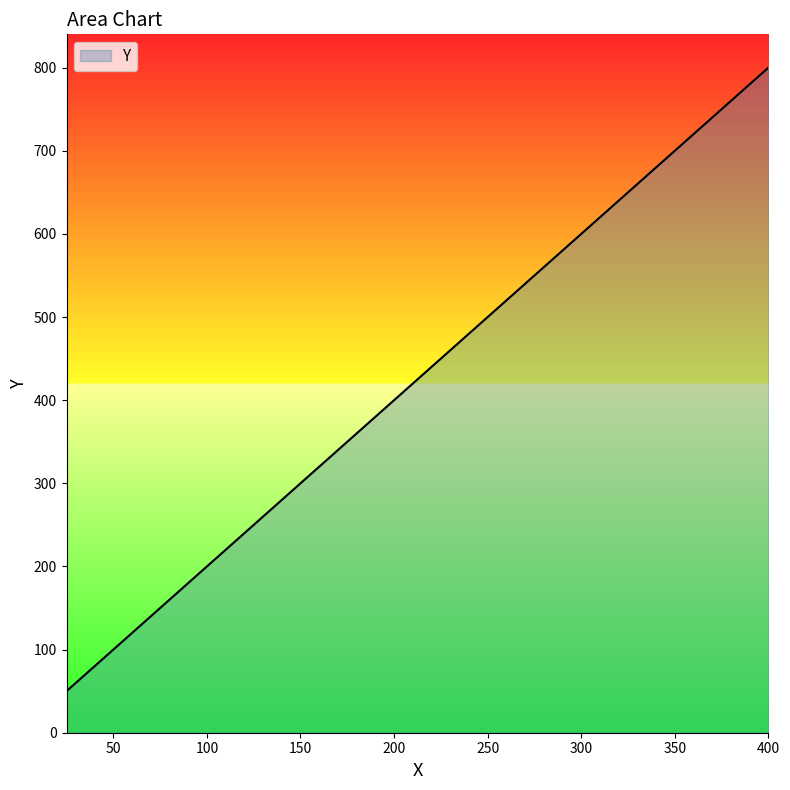

How many values are below 450?

8